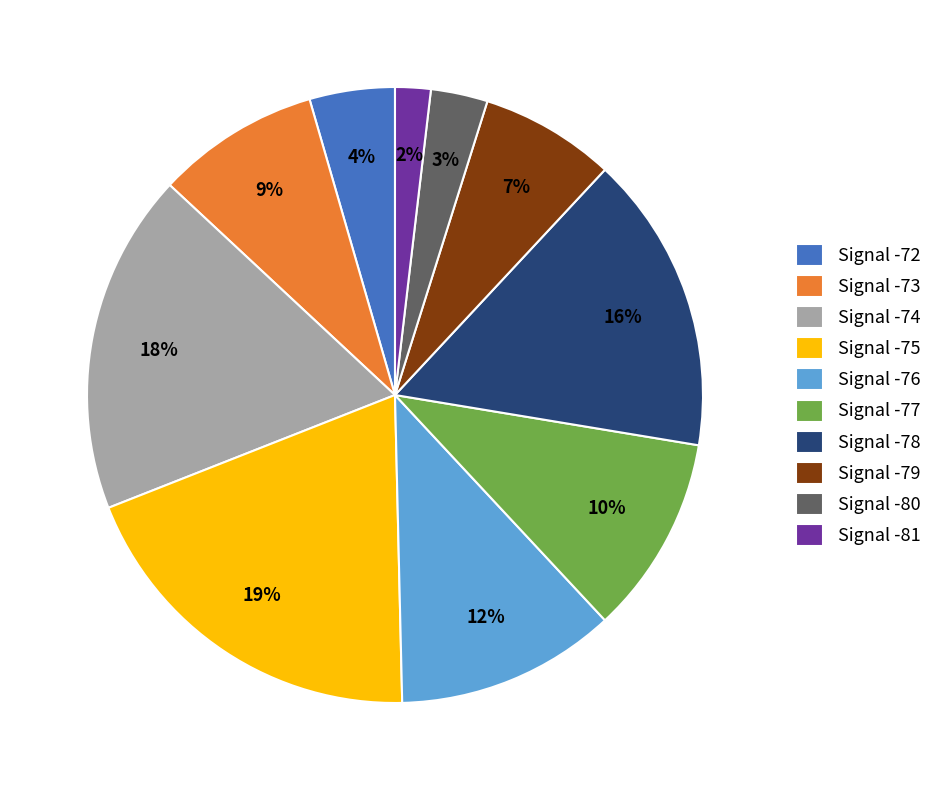

Is it true that Signal -77 is 10% of the pie?

True